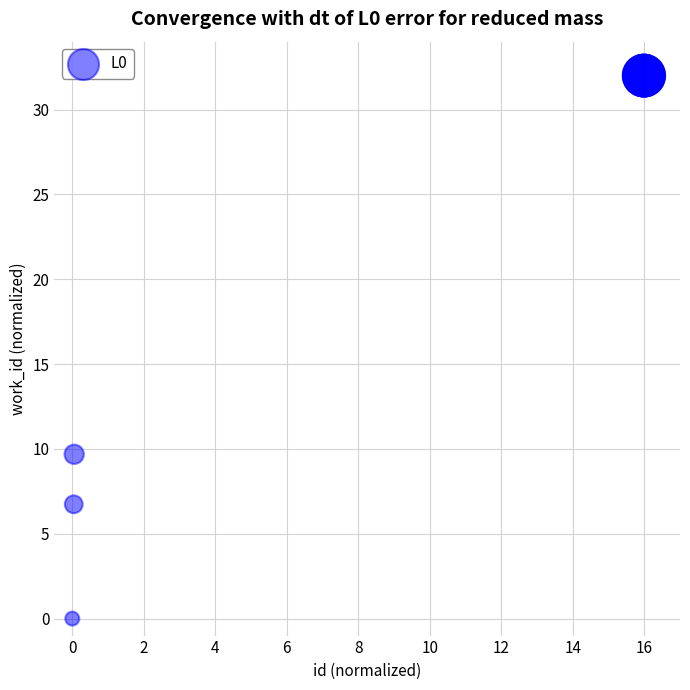

What Y value in the scatter plot is closest to 16?

9.7